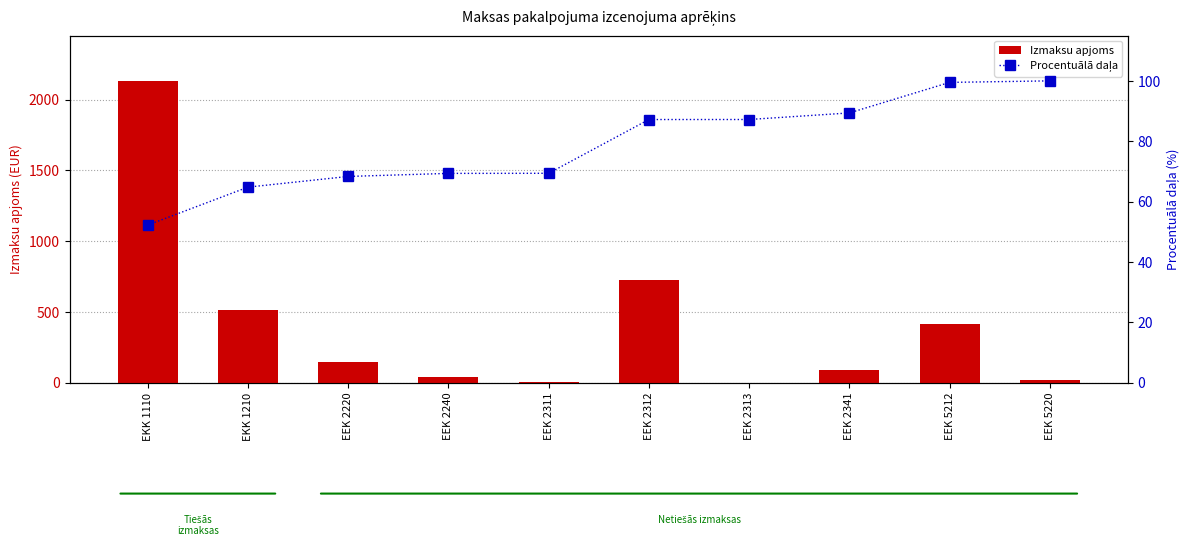

What are all the series names shown in the legend?

Izmaksu apjoms, Procentuālā daļa